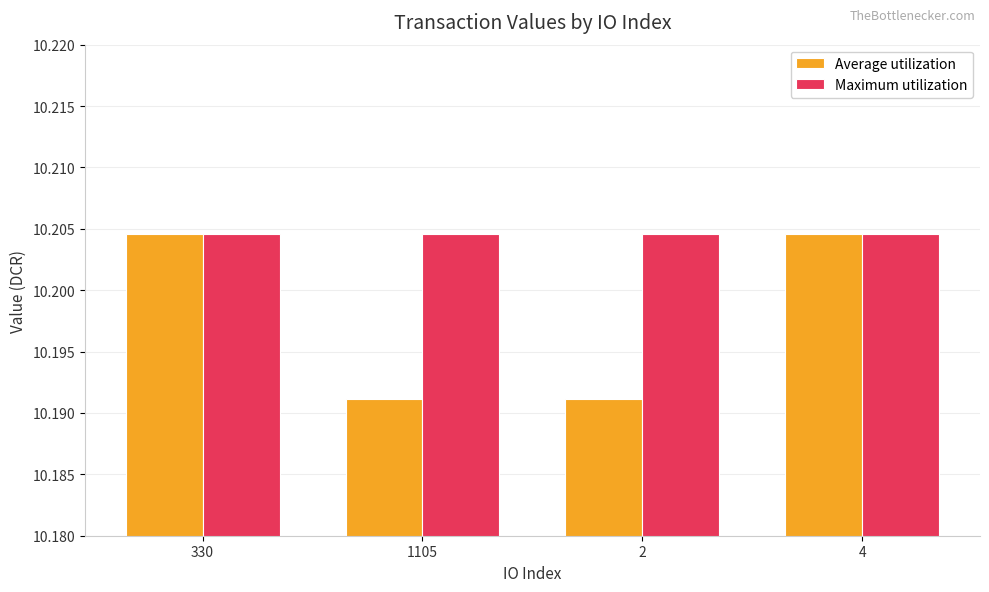

Is it true that Maximum utilization equals 16.0 at 330?

False